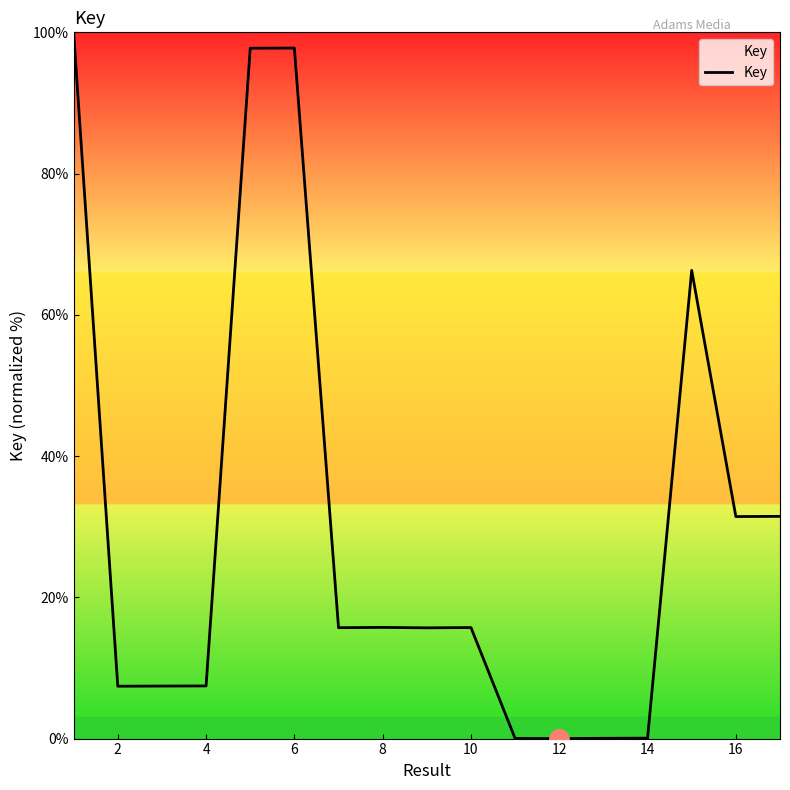

What is the difference between the maximum and minimum values?

100.0